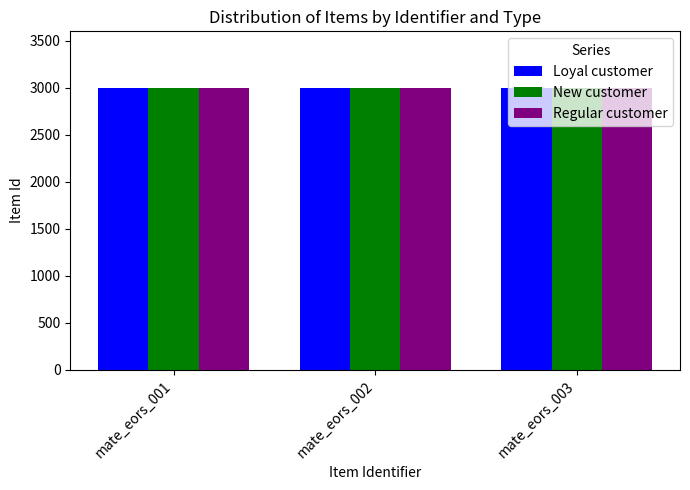

What is the highest value of the Loyal customer series?

2999